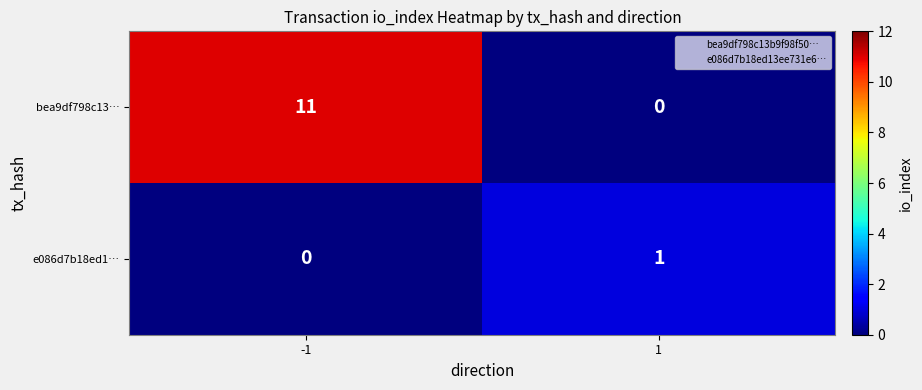

What is the maximum value shown in the chart?

11